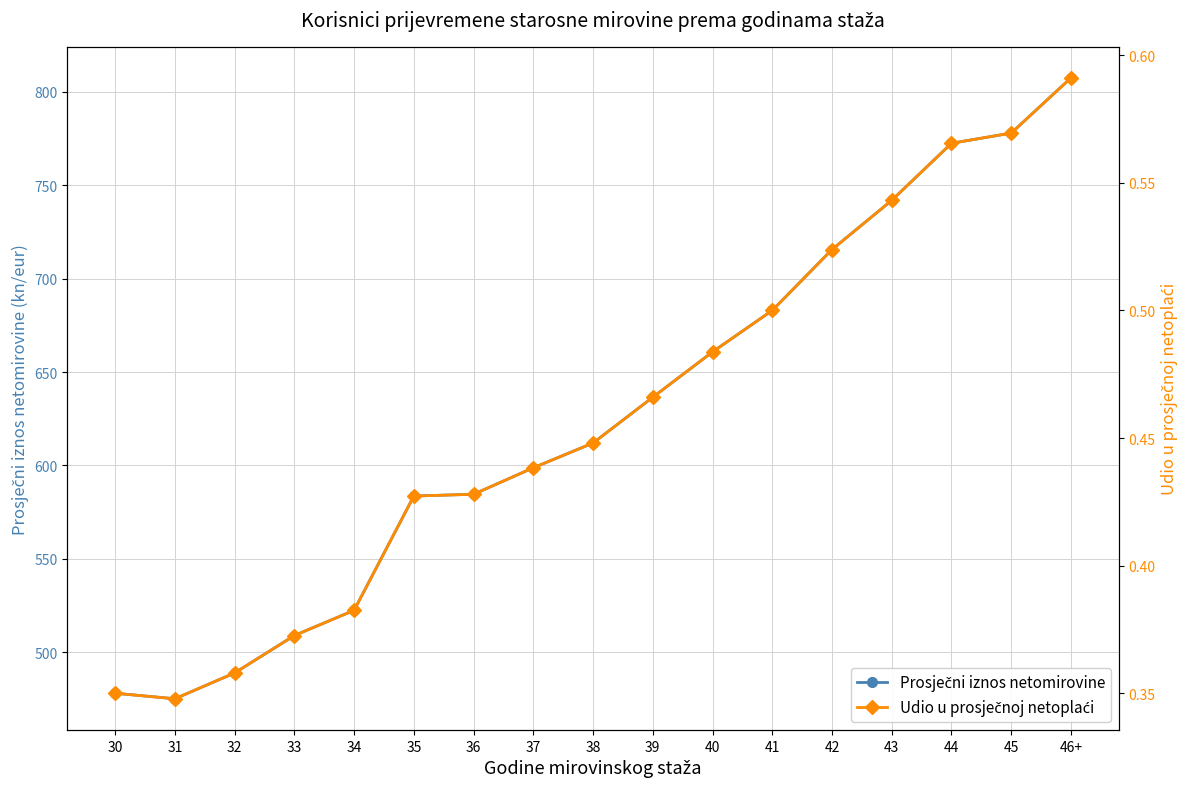

What is the total value across all series at 30?

478.4